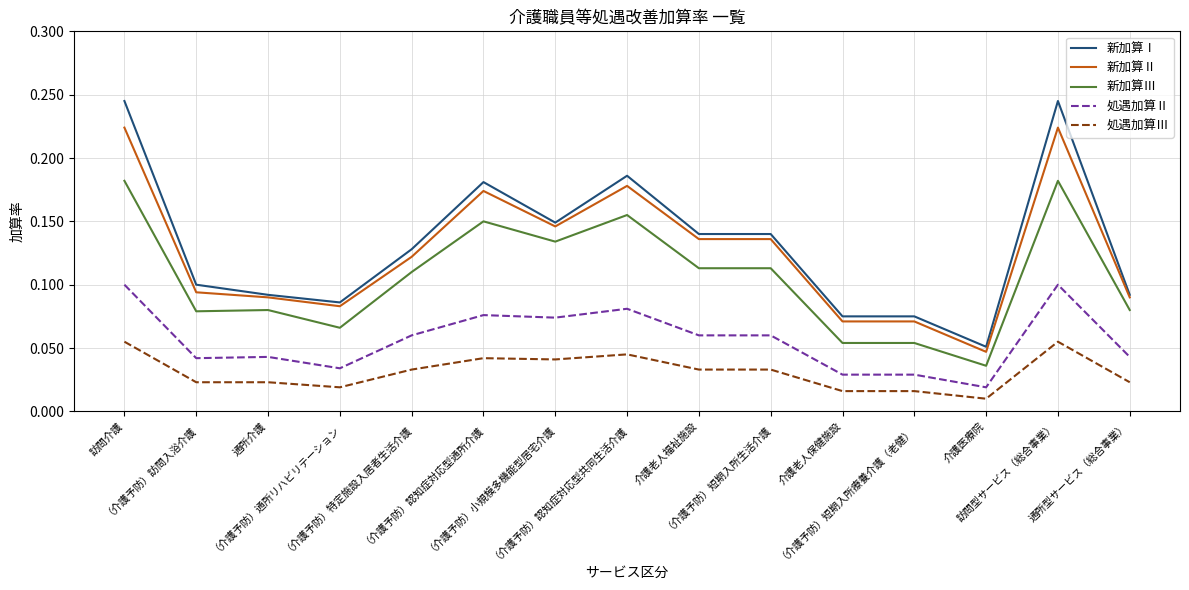

True or false: 処遇加算Ⅲ and 新加算Ⅰ cross at least once.

False